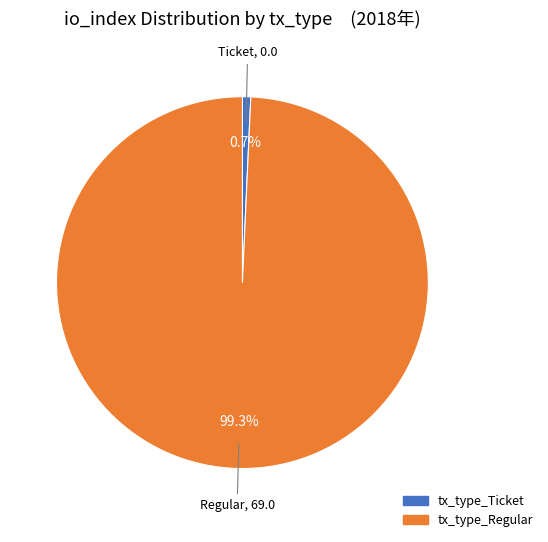

What percentage do tx_type_Ticket and tx_type_Regular together represent?

100.0%